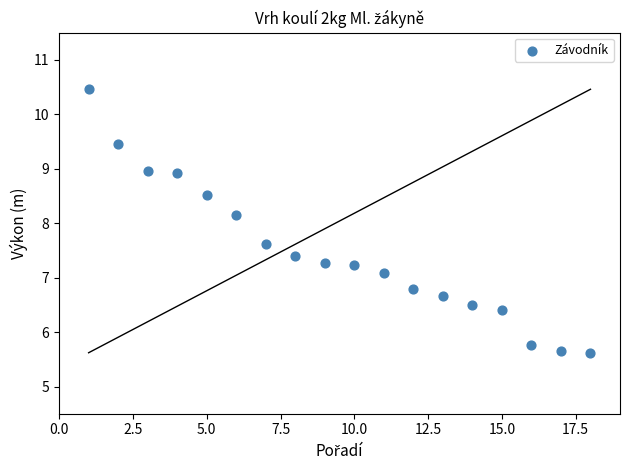

What is the range of Y values (max minus min)?

4.8